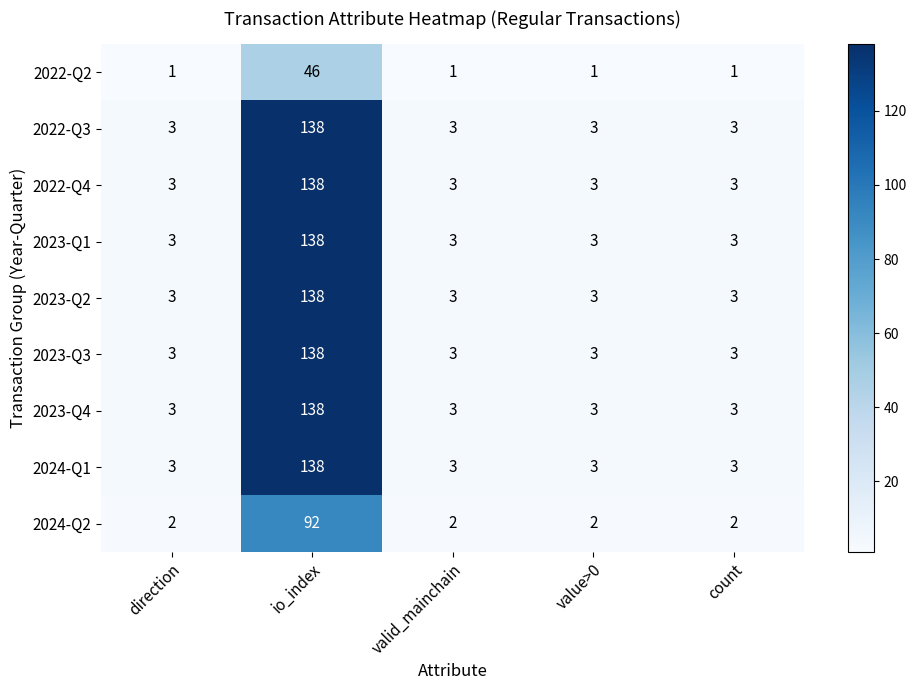

The value of 2022-Q3 at valid_mainchain is 2. True or false?

False